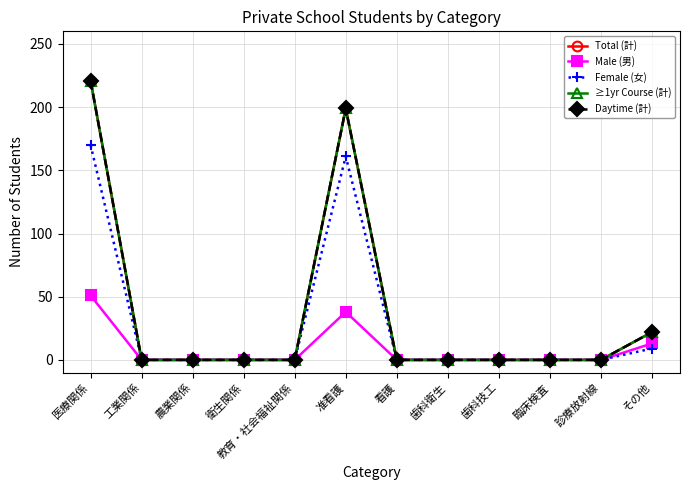

True or false: Daytime (計) has a value of -135 at 歯科技工.

False